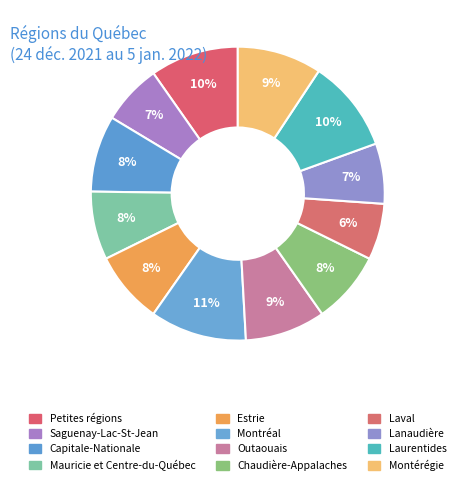

How many slices are in this pie chart?

12